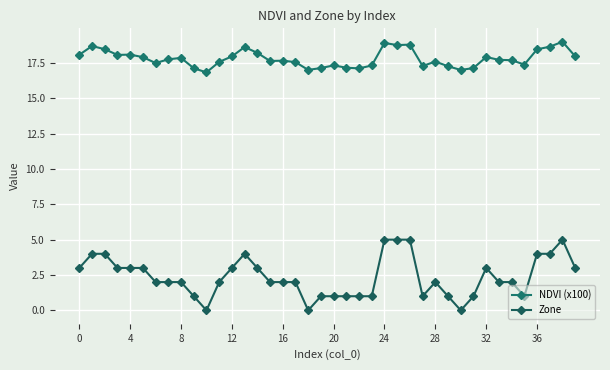

Reading right to left, transcribe all the data shown in this chart.

NDVI (x100): 18.0	19.0	18.6	18.5	17.4	17.7	17.7	17.9	17.1	17.0	17.3	17.6	17.3	18.8	18.8	18.9	17.3	17.1	17.2	17.3	17.1	17.0	17.6	17.7	17.6	18.2	18.6	18.0	17.6	16.8	17.1	17.9	17.8	17.5	17.9	18.1	18.1	18.5	18.7	18.1
Zone: 3.0	5.0	4.0	4.0	1.0	2.0	2.0	3.0	1.0	0.0	1.0	2.0	1.0	5.0	5.0	5.0	1.0	1.0	1.0	1.0	1.0	0.0	2.0	2.0	2.0	3.0	4.0	3.0	2.0	0.0	1.0	2.0	2.0	2.0	3.0	3.0	3.0	4.0	4.0	3.0